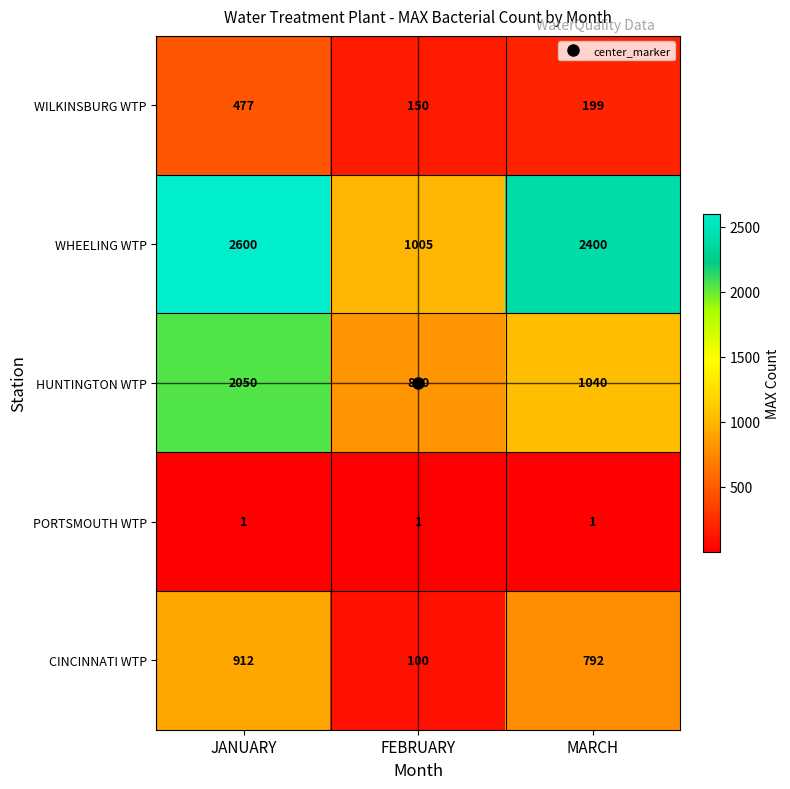

List the series in order of their peak value, lowest first.

PORTSMOUTH WTP, WILKINSBURG WTP, CINCINNATI WTP, HUNTINGTON WTP, WHEELING WTP